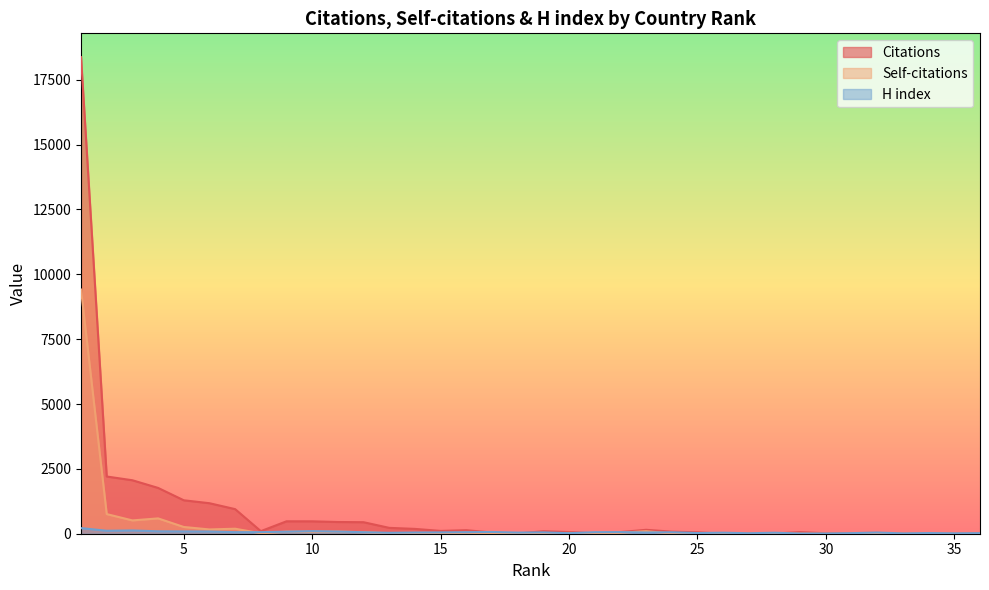

Which category has the highest value in the Citations series?

1